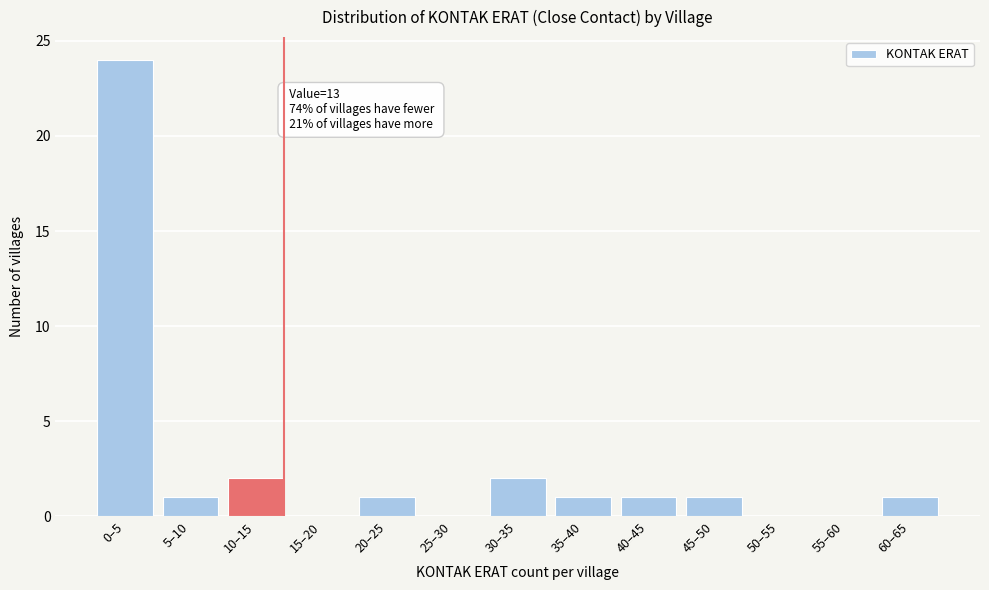

Reading left to right, list all the values displayed in this chart.

0–5=24	5–10=1	10–15=2	15–20=0	20–25=1	25–30=0	30–35=2	35–40=1	40–45=1	45–50=1	50–55=0	55–60=0	60–65=1